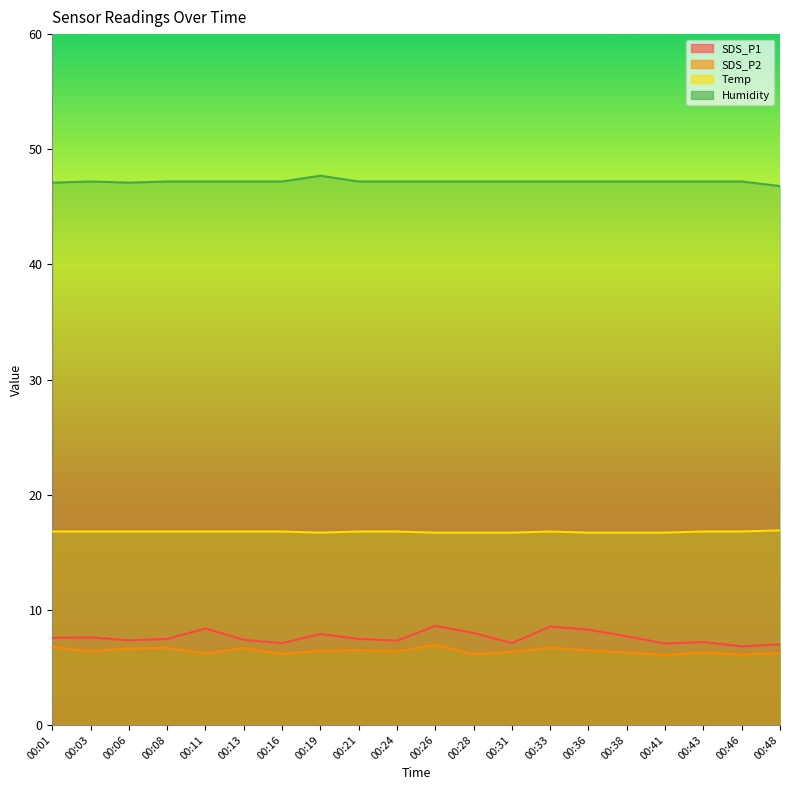

What is the total value across all series at 00:13?

78.1